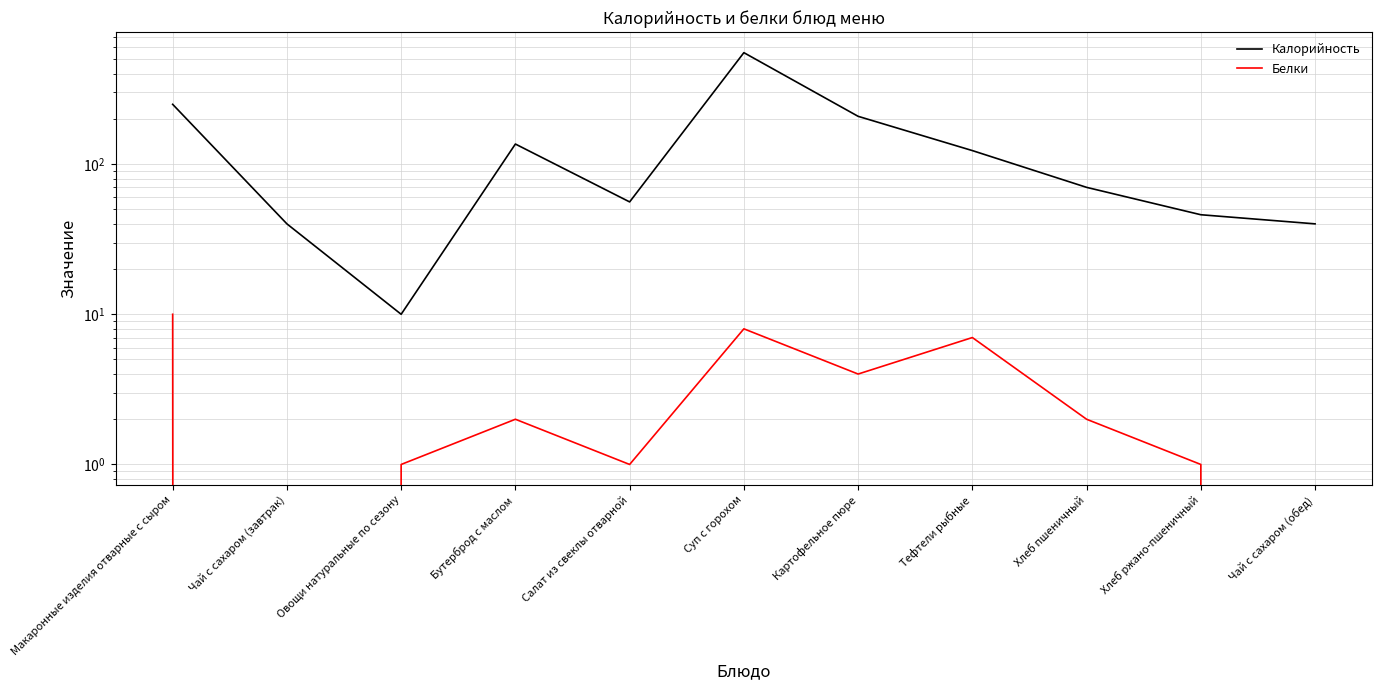

What is the value of the Калорийность point at the 6th from the left?

552